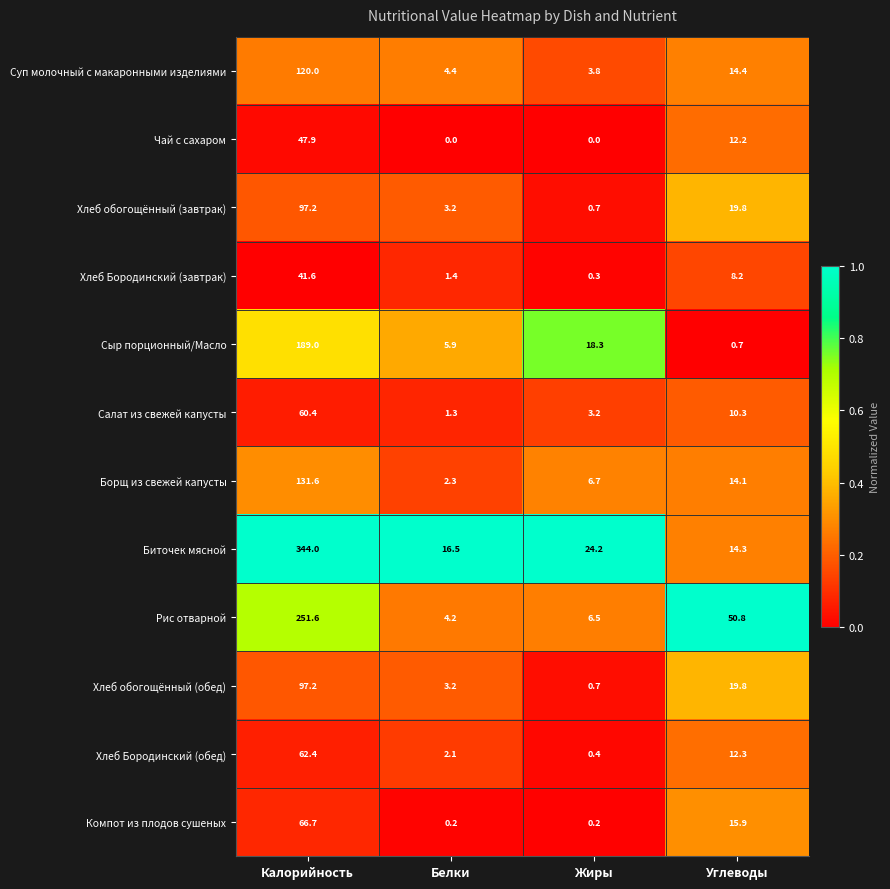

Which label corresponds to the largest value in the chart?

Калорийность